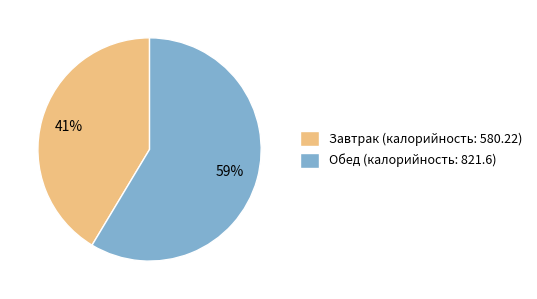

To the nearest percent, what is the combined percentage of Завтрак and Обед?

100%